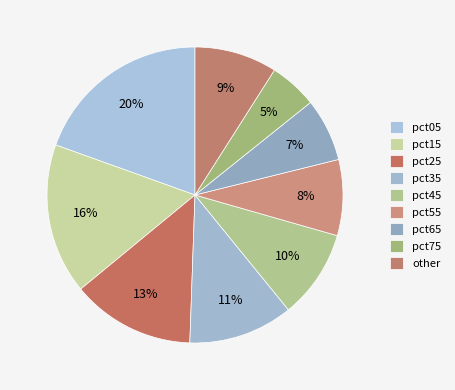

Is it true that pct35 is 1% of the pie?

False